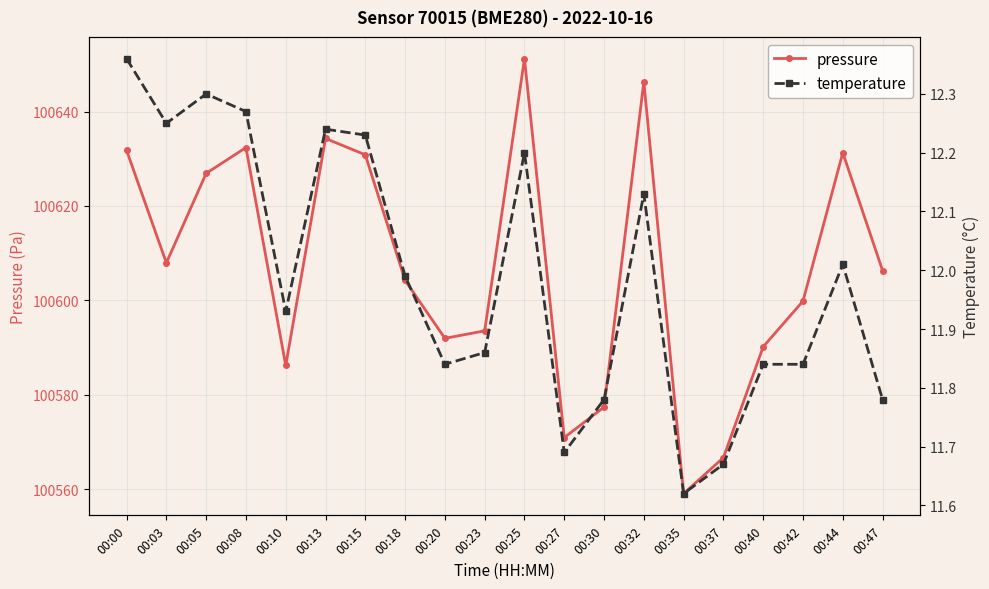

What are all the series names shown in the legend?

pressure, temperature